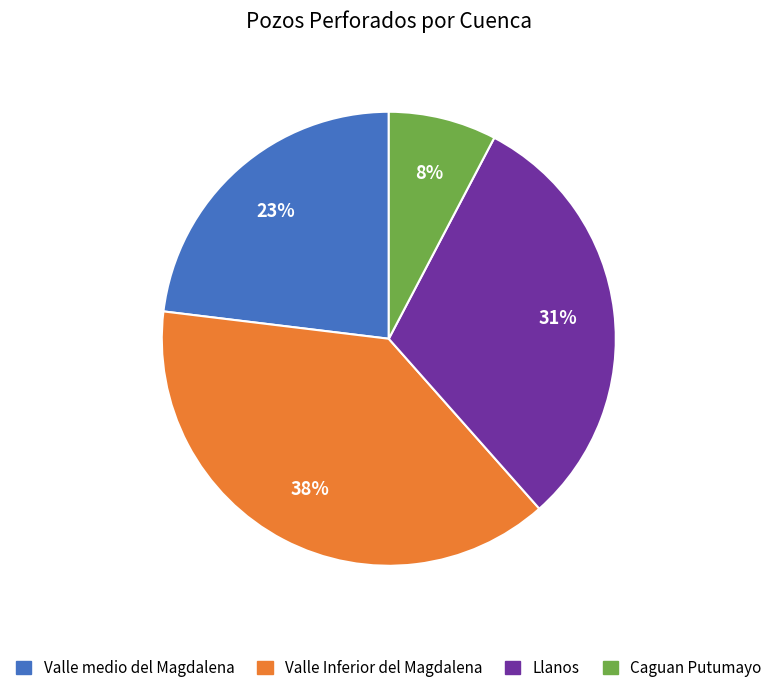

Between Valle medio del Magdalena and Caguan Putumayo, which is larger?

Valle medio del Magdalena